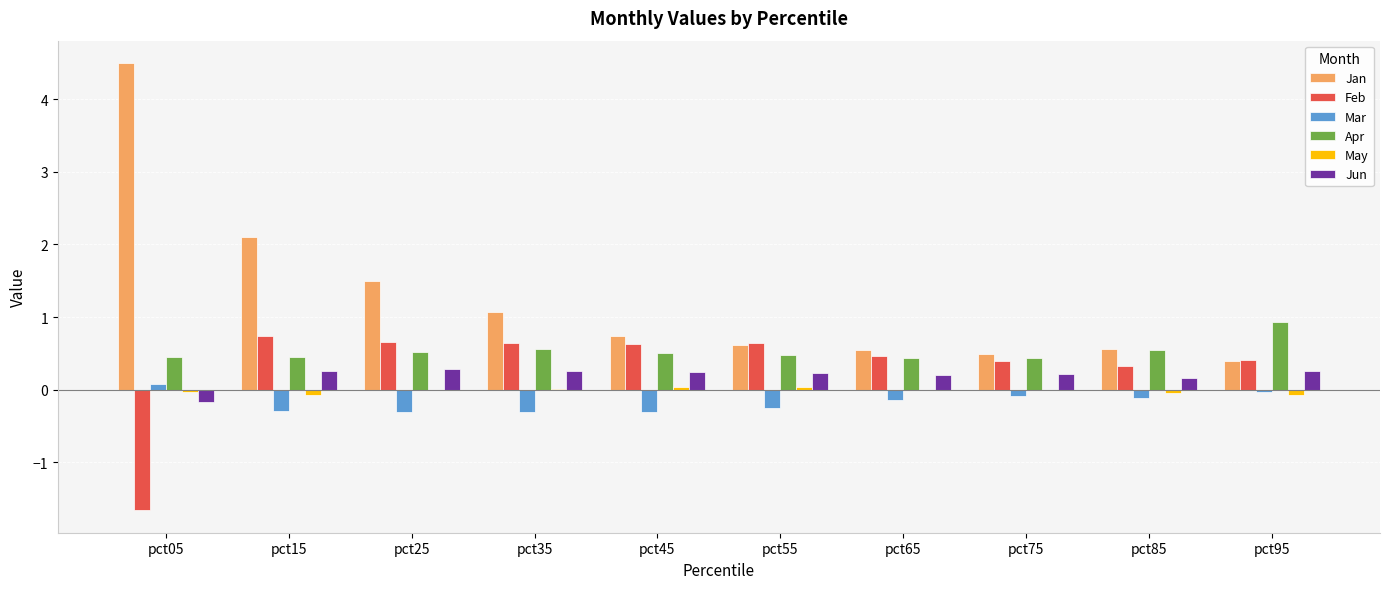

Which series has the largest total across all categories?

Jan